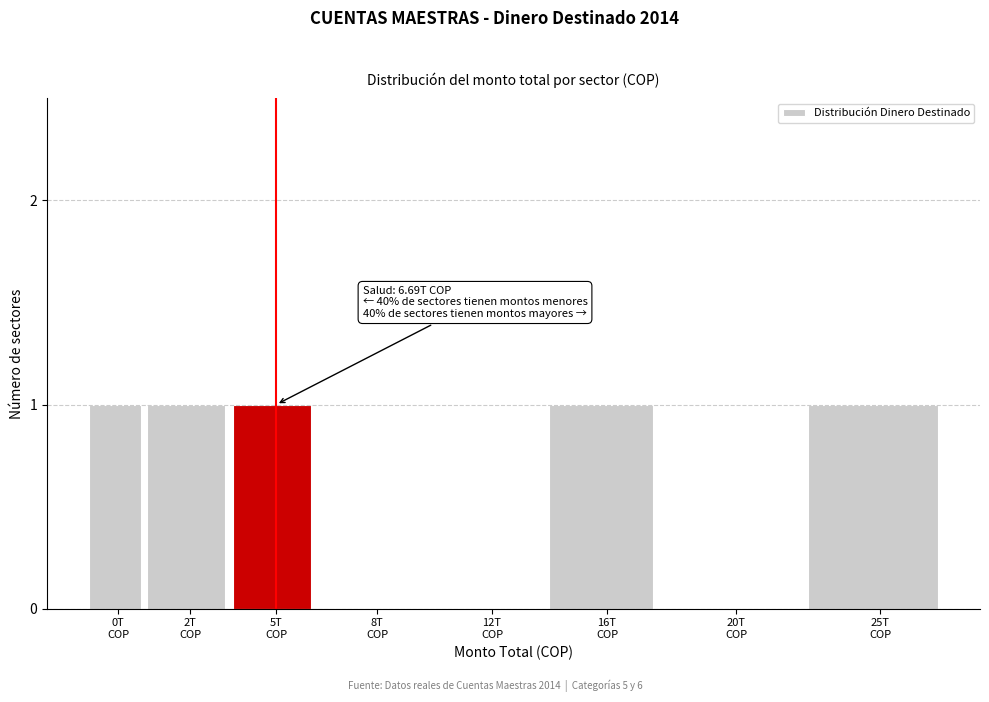

What is the sum of all values?

5